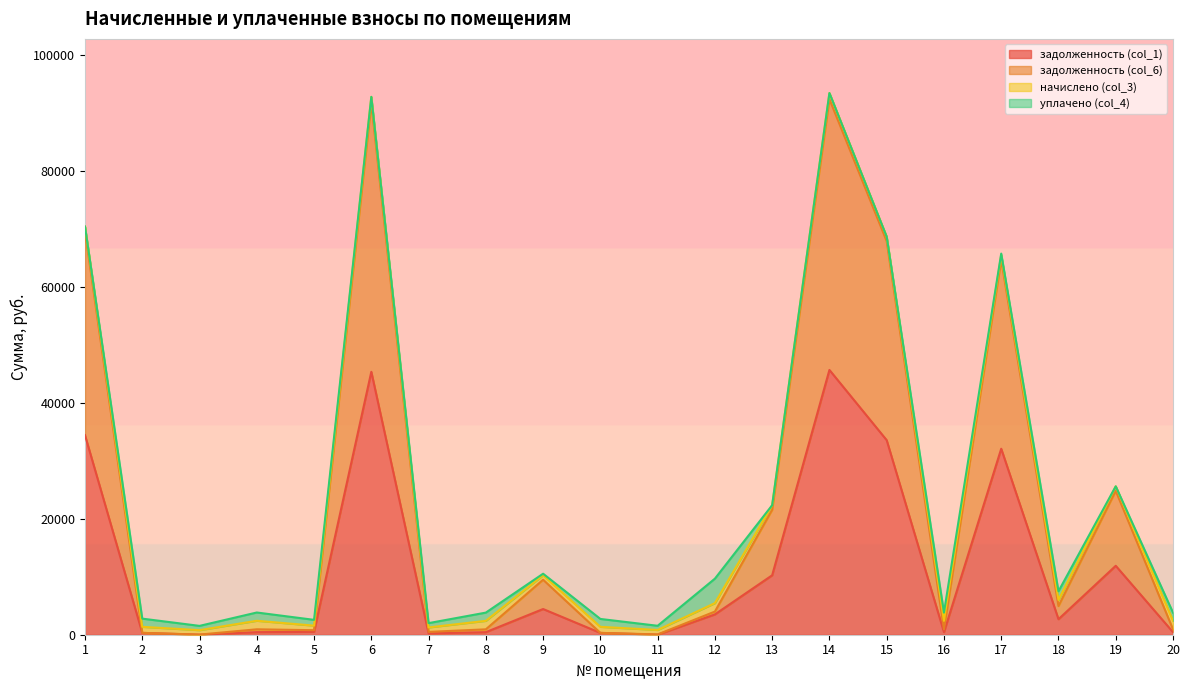

What is the difference between the highest and lowest values at 1?

35211.8